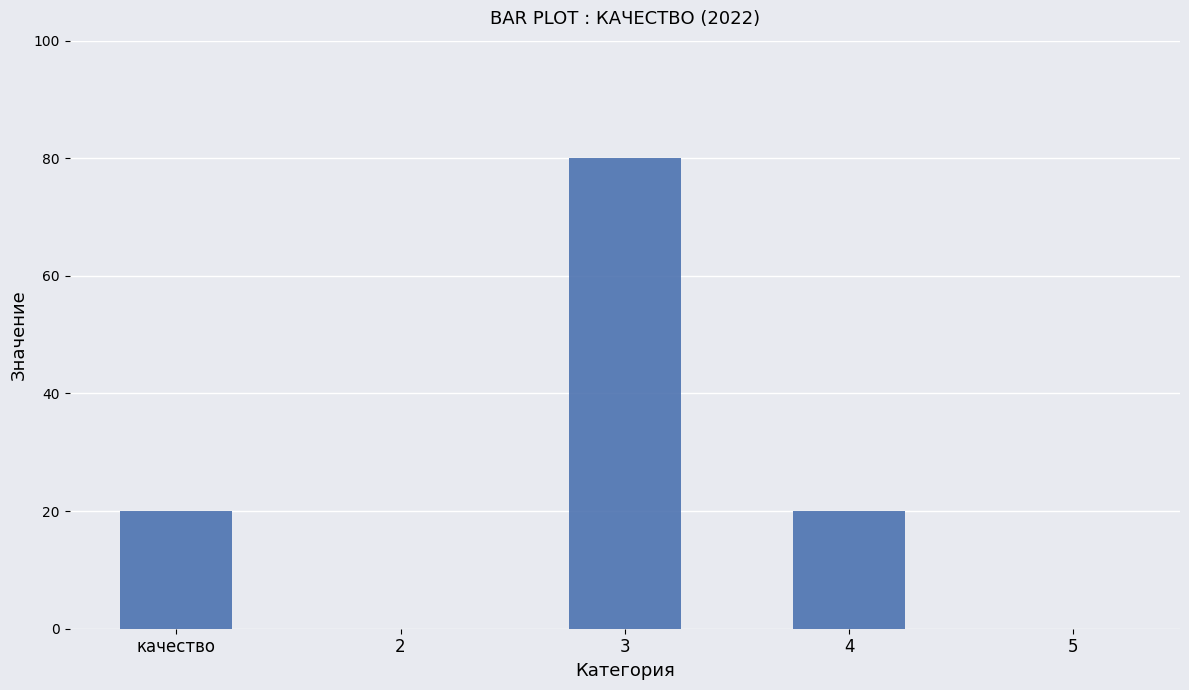

Which label corresponds to the largest value in the chart?

3